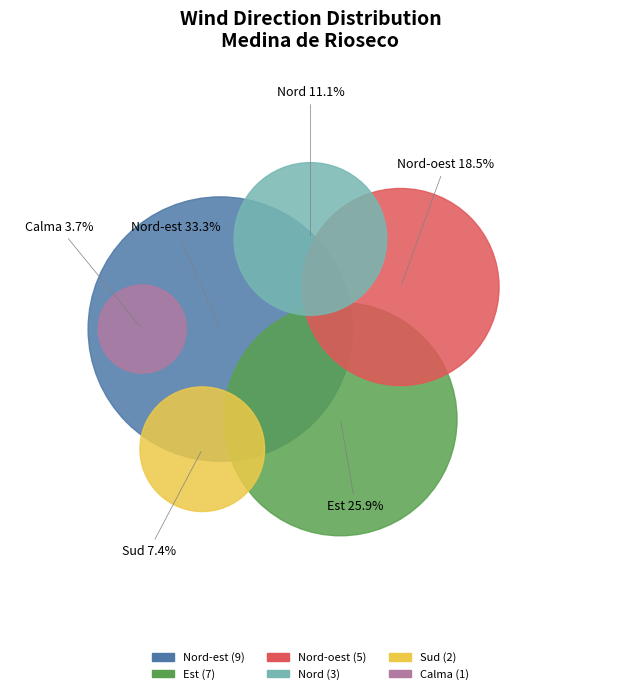

Is Nord-est the majority of the pie?

No